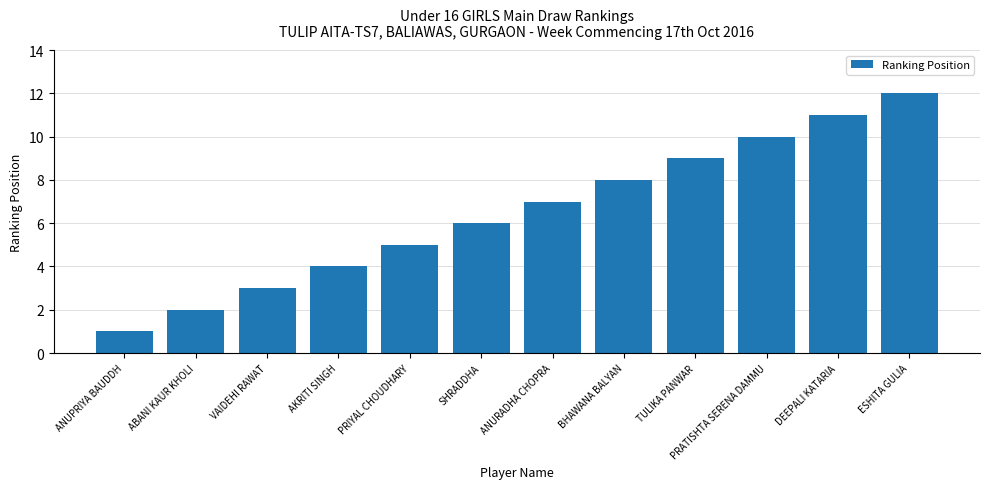

Is it true that the value at TULIKA PANWAR is 9?

True